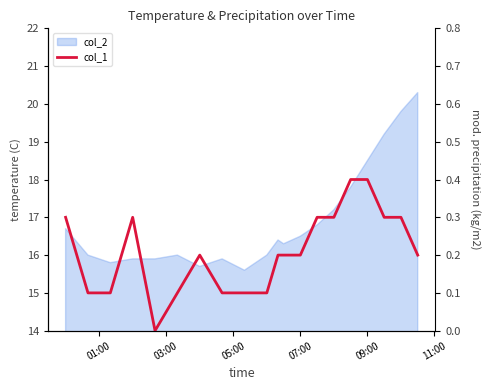

What is the sum of all values?

4.2